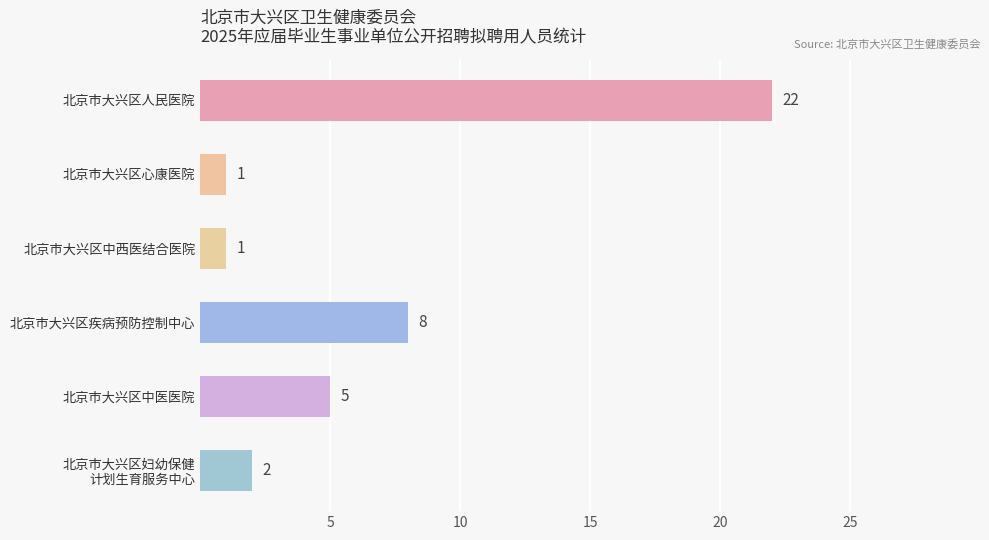

Are the bars horizontal?

Yes